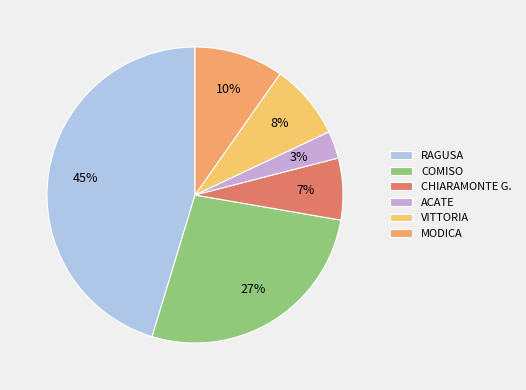

To the nearest percent, what is the difference between the largest and smallest slice percentages?

42%